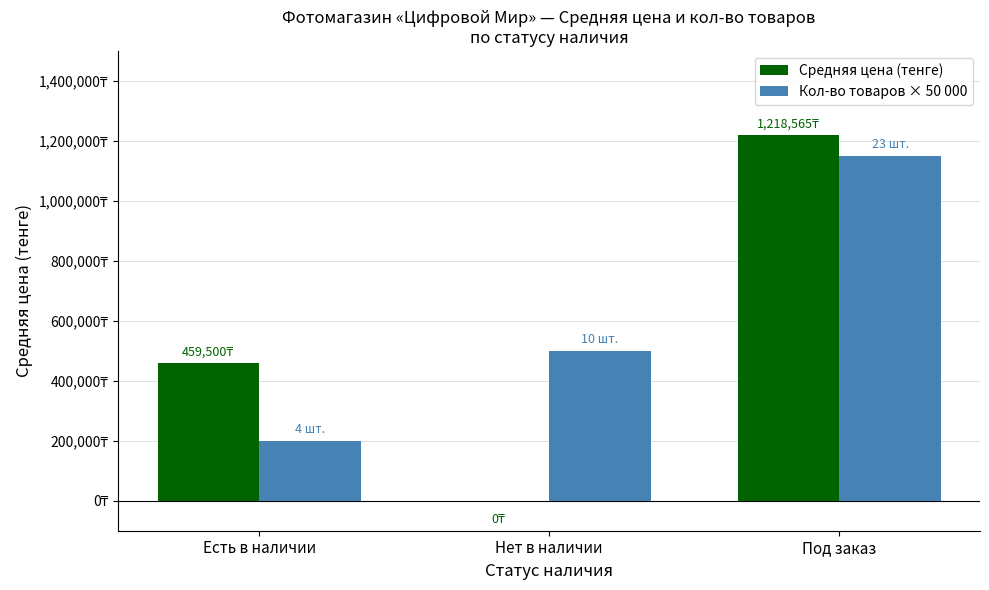

Is it true that Средняя цена (тенге) equals 1218565 at Под заказ?

True